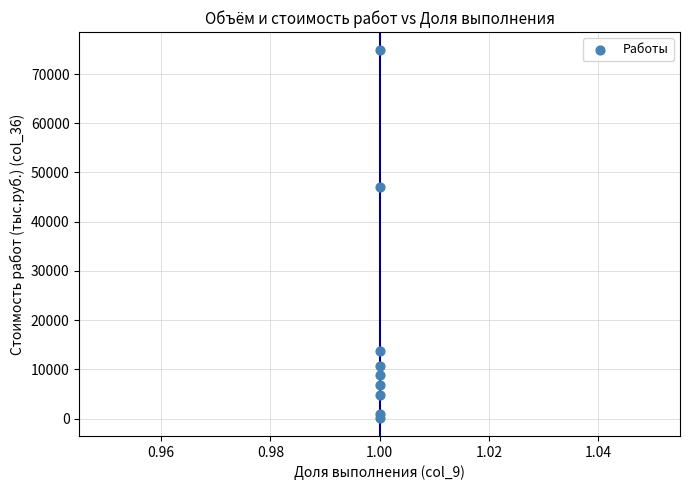

What Y value in the scatter plot is closest to 37497?

47048.2